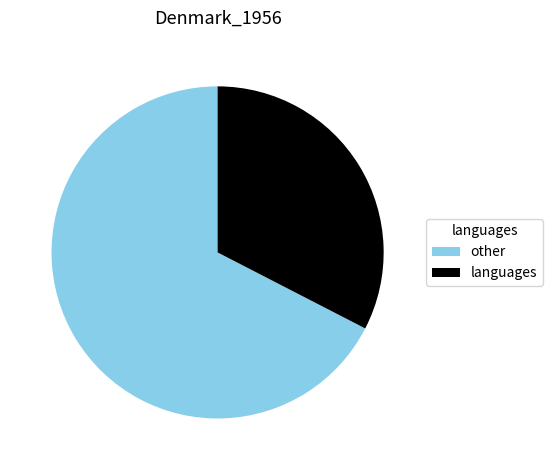

What is the ratio of the value at other to the value at languages?

2.1